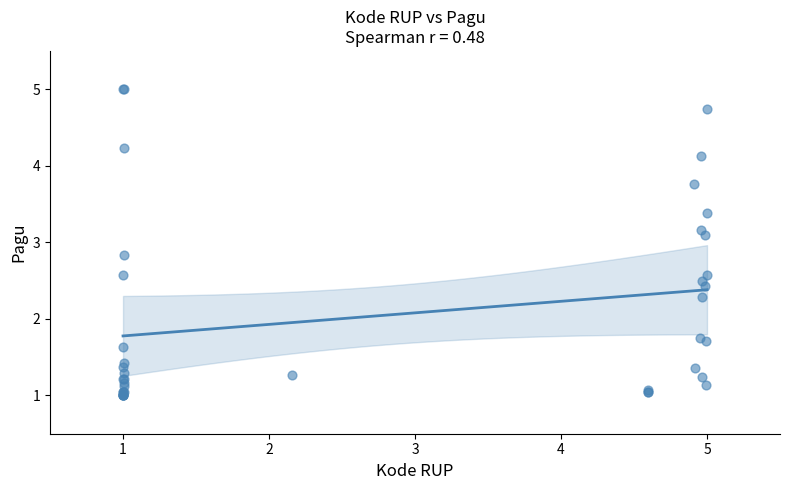

What Y value in the scatter plot is closest to 3?

3.1